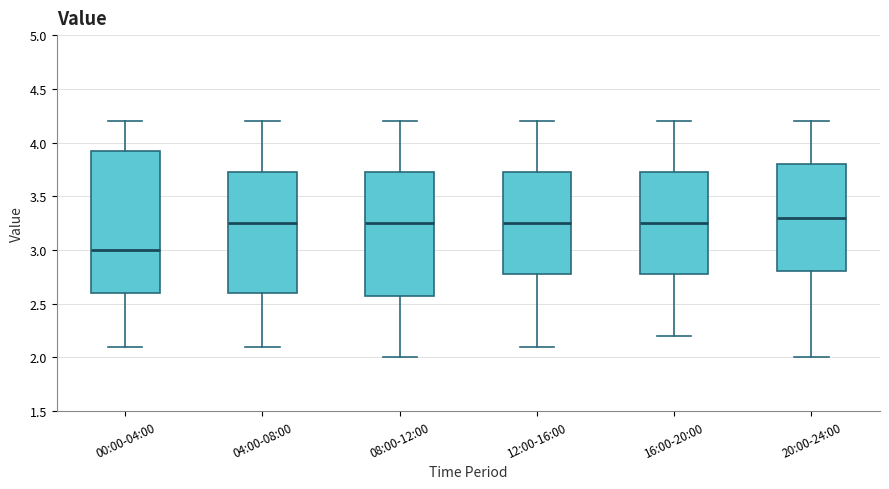

Reading left to right, read every box against the y-axis: the position of its median line, the range the box covers, and the ends of its whiskers. The values are not printed on the chart, so give them approximately, as read against the axis.

00:00-04:00: median 3.00, box 2.60 to 3.95, whiskers 2.10 to 4.20
04:00-08:00: median 3.25, box 2.60 to 3.75, whiskers 2.10 to 4.20
08:00-12:00: median 3.25, box 2.60 to 3.75, whiskers 2.00 to 4.20
12:00-16:00: median 3.25, box 2.80 to 3.75, whiskers 2.10 to 4.20
16:00-20:00: median 3.25, box 2.80 to 3.75, whiskers 2.20 to 4.20
20:00-24:00: median 3.30, box 2.80 to 3.80, whiskers 2.00 to 4.20